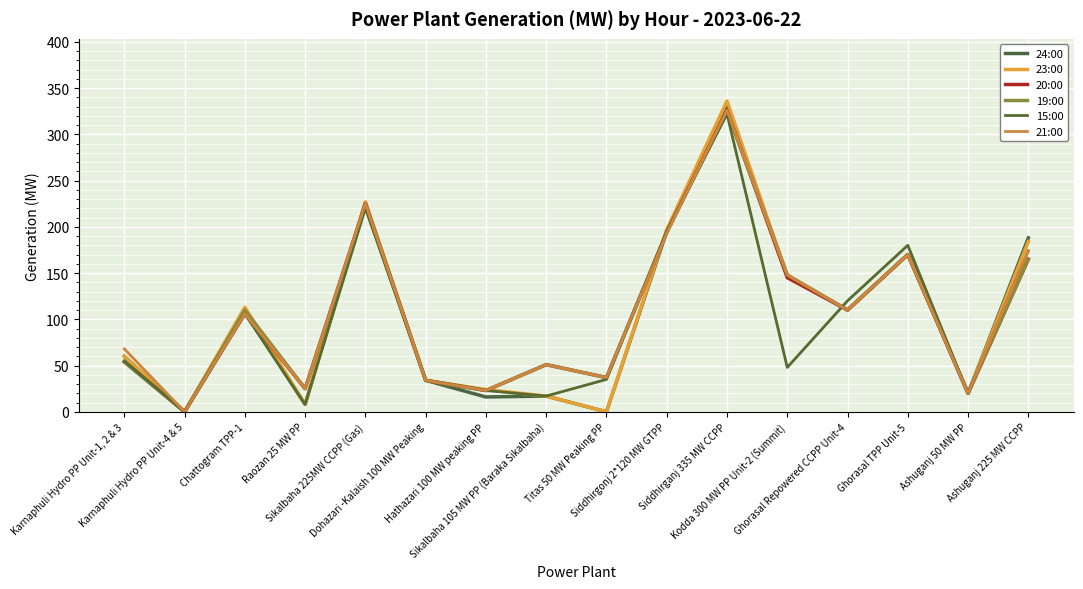

How many lines are shown in the chart?

6